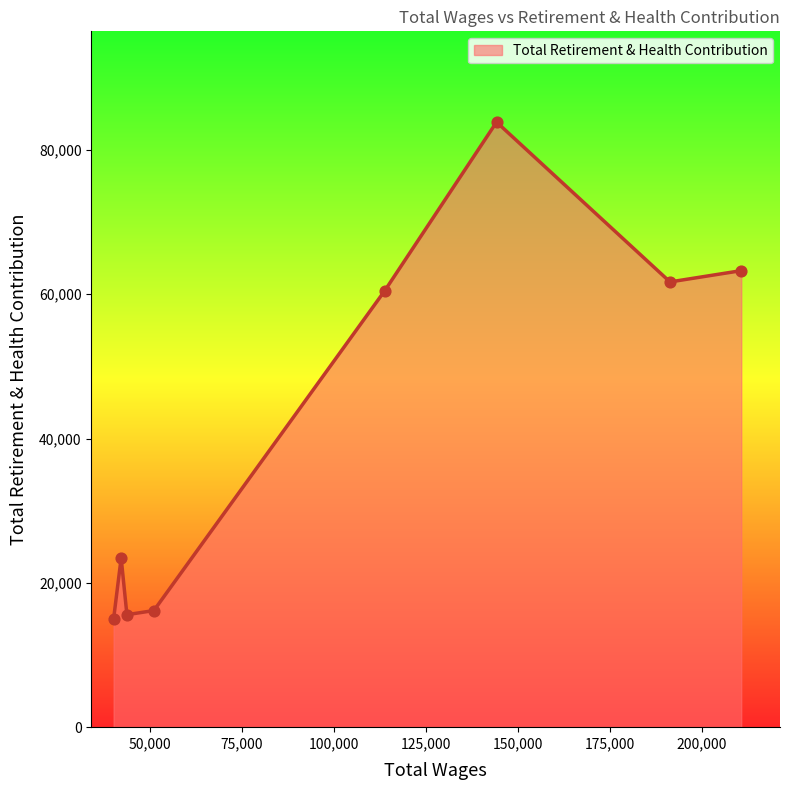

What is the sum of all values?

339490